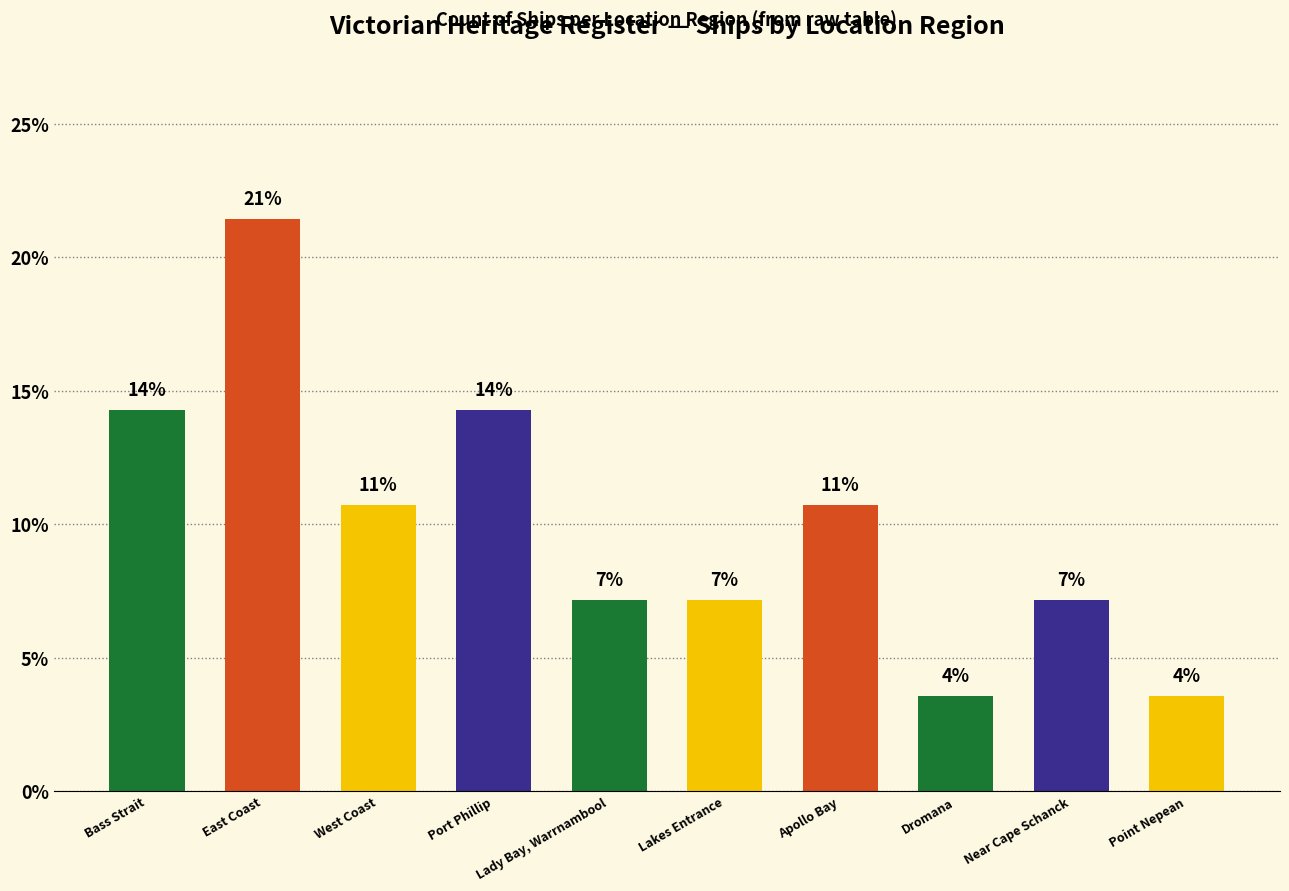

What is the change in value from Apollo Bay to Point Nepean?

-7.1